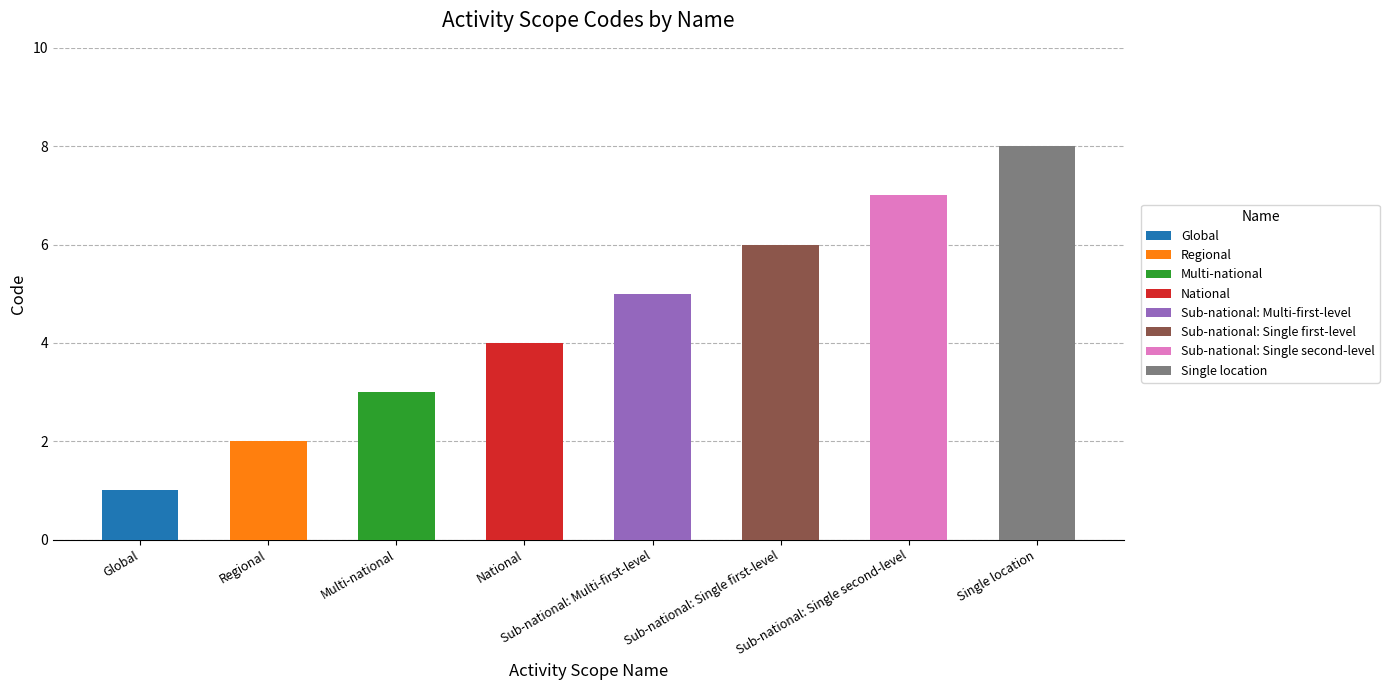

Reading left to right, extract all data points from this chart.

Global=1	Regional=2	Multi-national=3	National=4	Sub-national: Multi-first-level=5	Sub-national: Single first-level=6	Sub-national: Single second-level=7	Single location=8